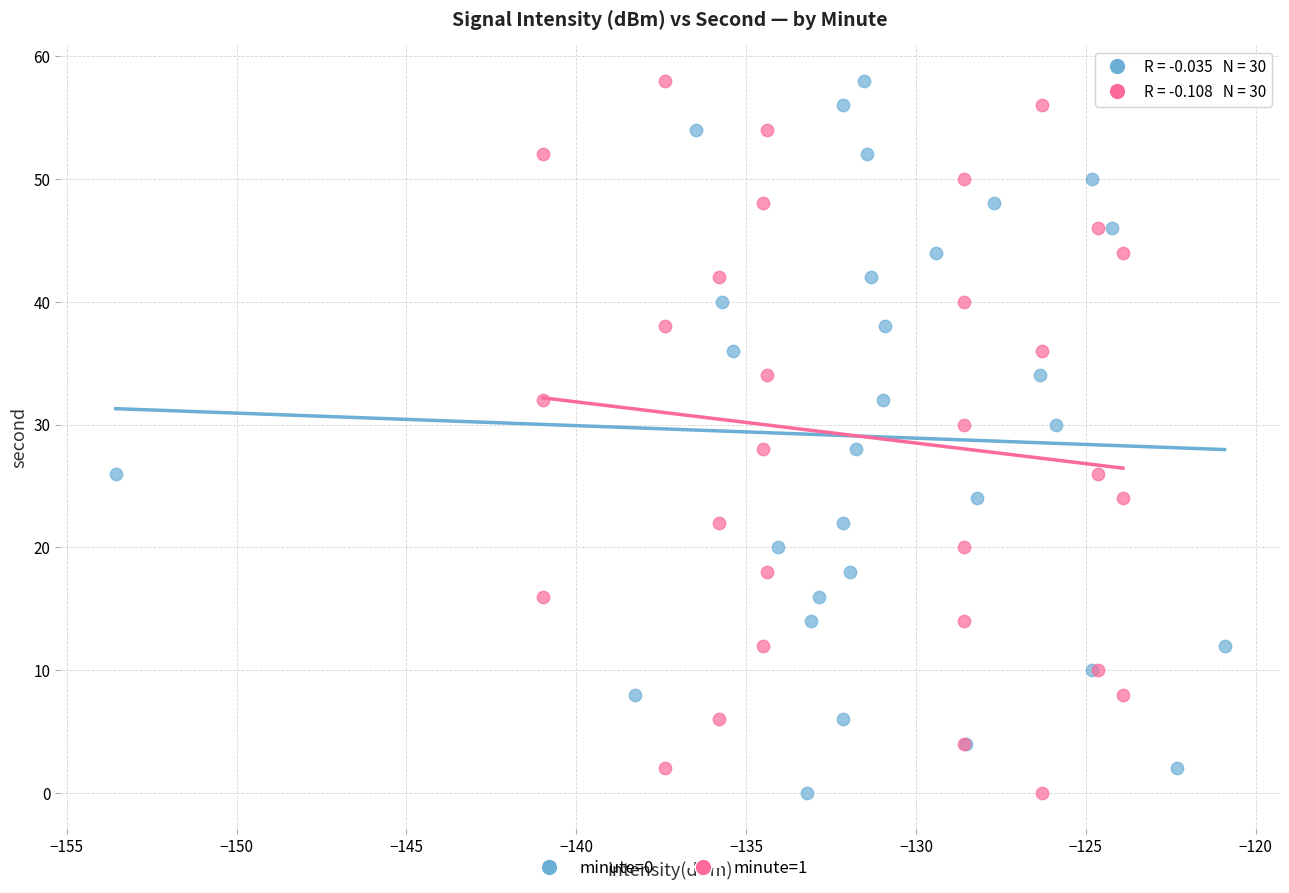

What are all the series names shown in the legend?

minute=0, minute=1